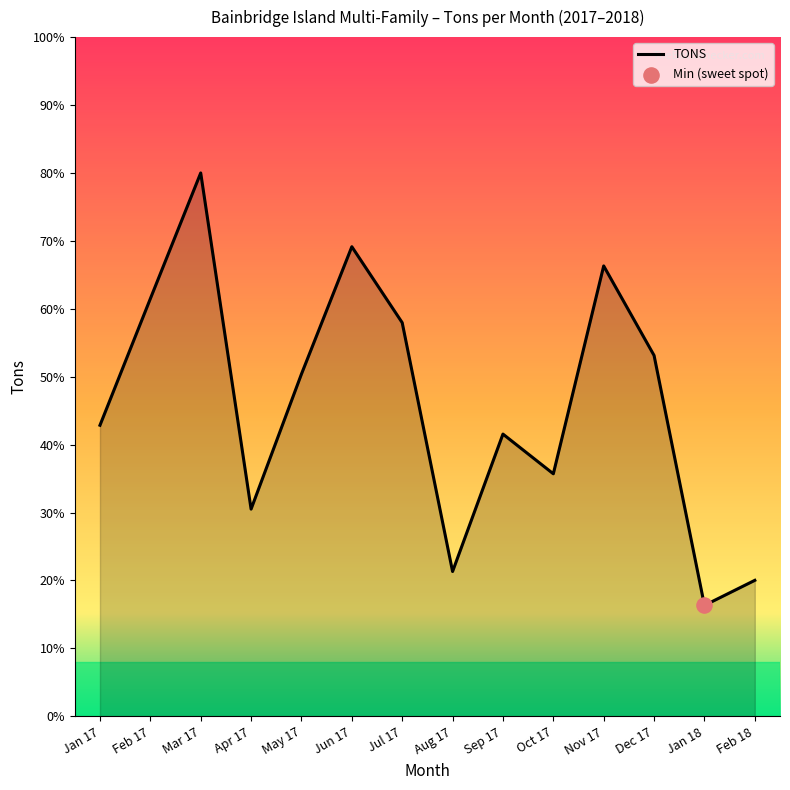

Between Jan 18 and Feb 17, which is larger?

Feb 17